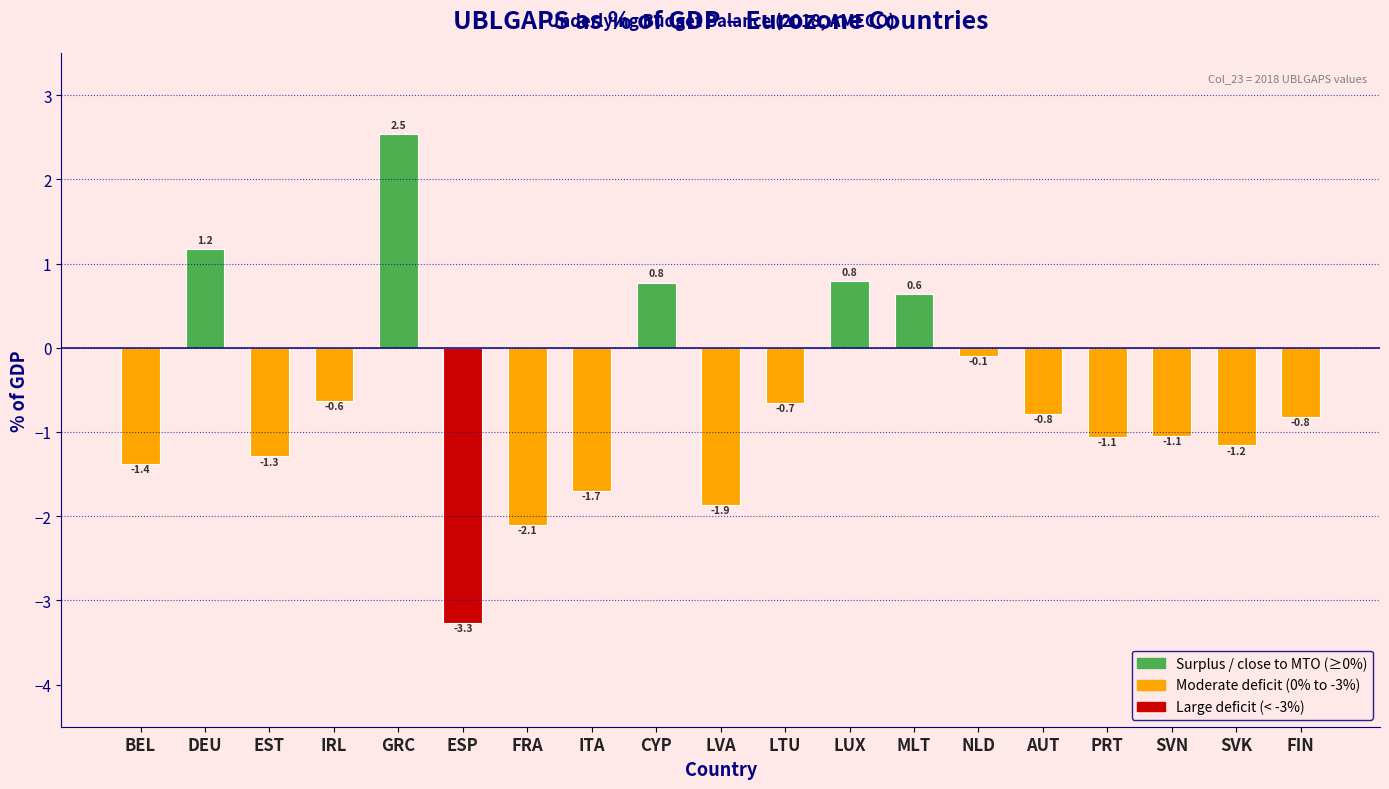

Reading right to left, list all the values displayed in this chart.

FIN=-0.8	SVK=-1.2	SVN=-1.1	PRT=-1.1	AUT=-0.8	NLD=-0.1	MLT=0.6	LUX=0.8	LTU=-0.7	LVA=-1.9	CYP=0.8	ITA=-1.7	FRA=-2.1	ESP=-3.3	GRC=2.5	IRL=-0.6	EST=-1.3	DEU=1.2	BEL=-1.4